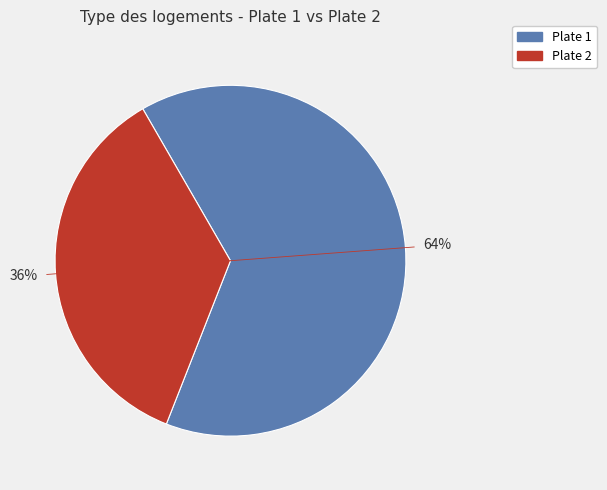

Does any single category account for the majority?

Yes